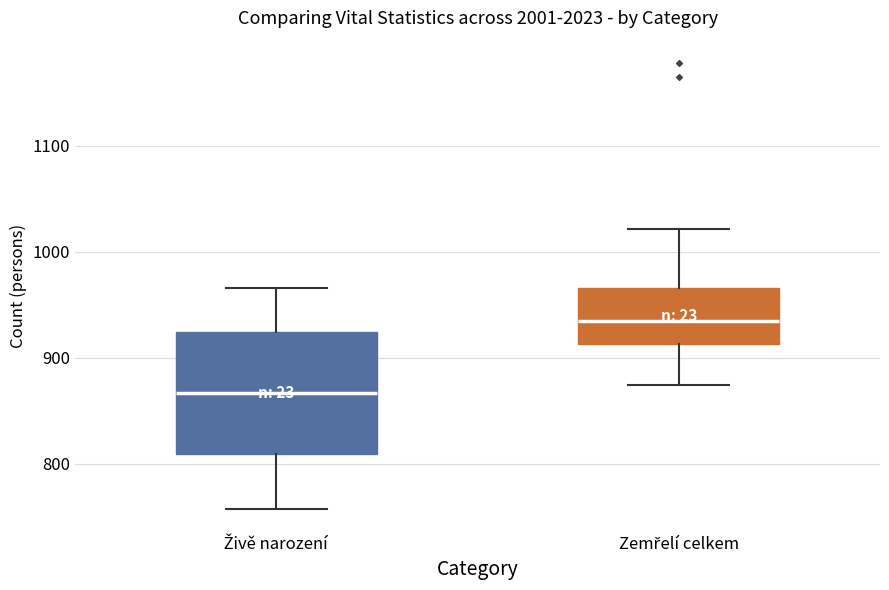

Which box is the tallest, from its lower edge to its upper edge?

Živě narození